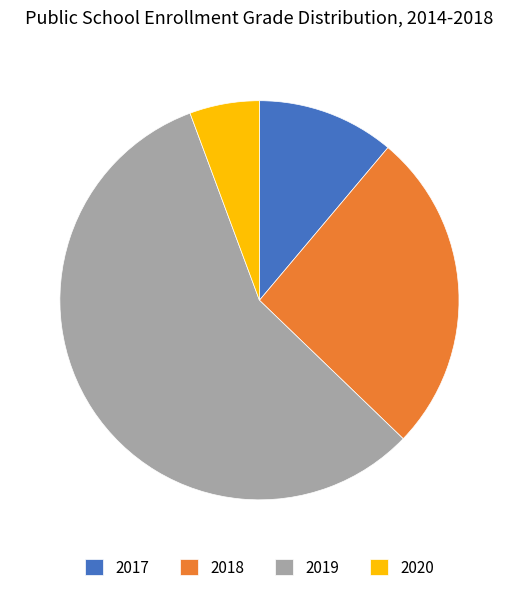

Which slice is the smallest?

2020